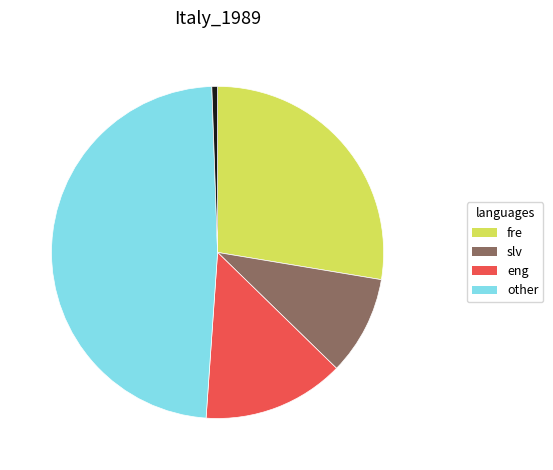

Is there any slice that represents more than half of the pie?

No